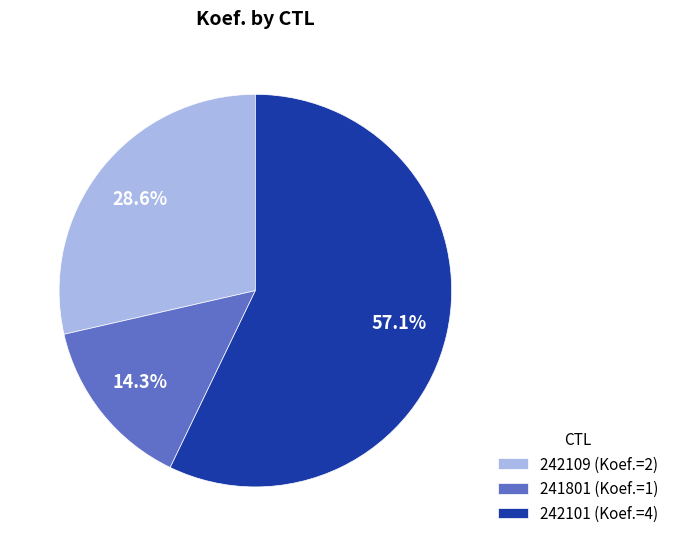

What percentage do 242109 and 241801 together represent?

42.9%